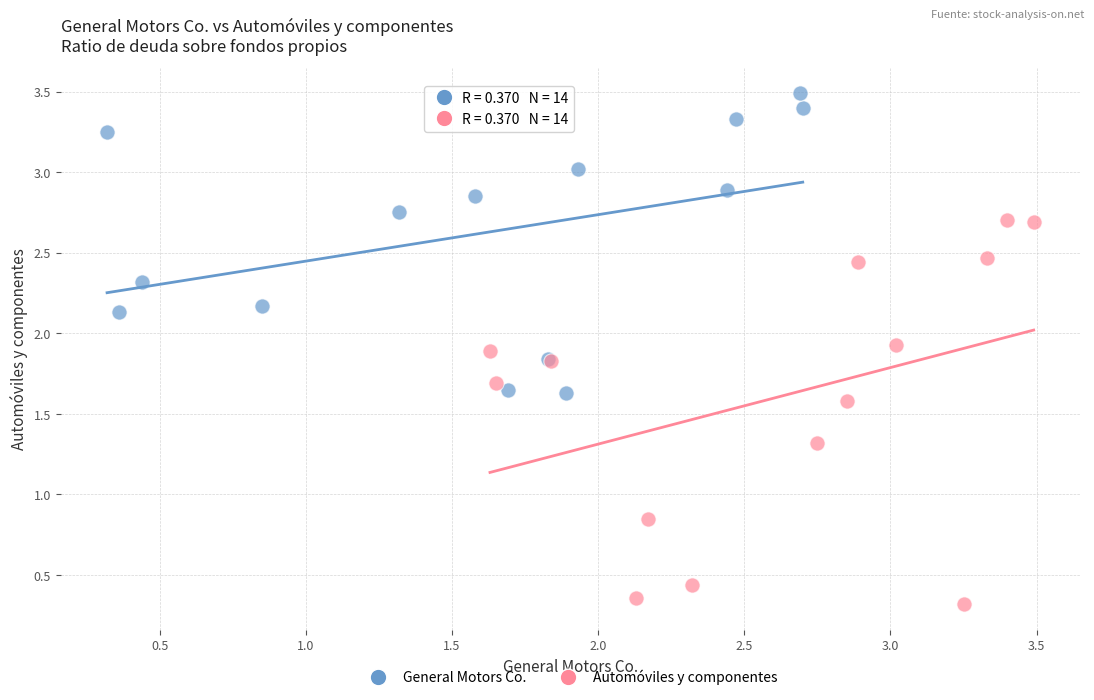

Which series reaches the maximum Y coordinate?

General Motors Co.